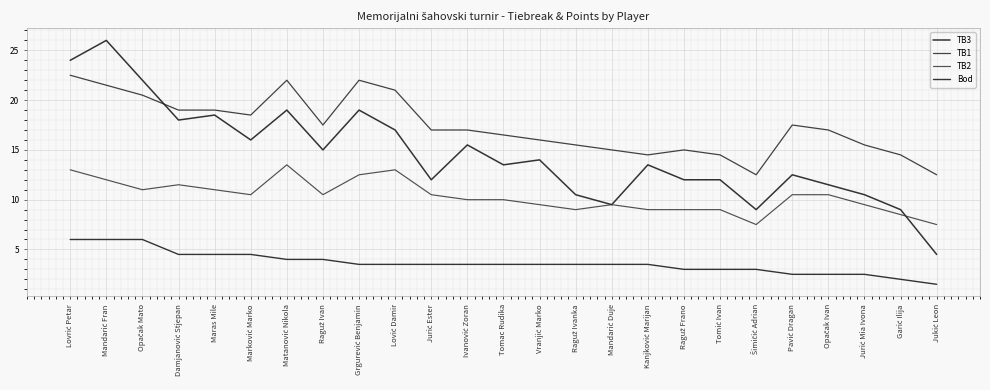

At Garić Ilija, list the series in order from largest to smallest.

TB1, TB3, TB2, Bod